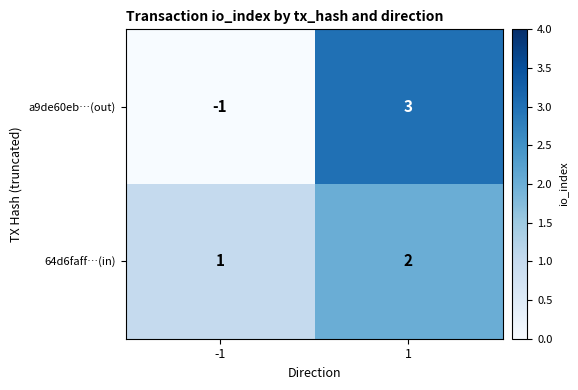

What is the difference between the maximum and minimum values in the a9de60eb…(out) series?

4